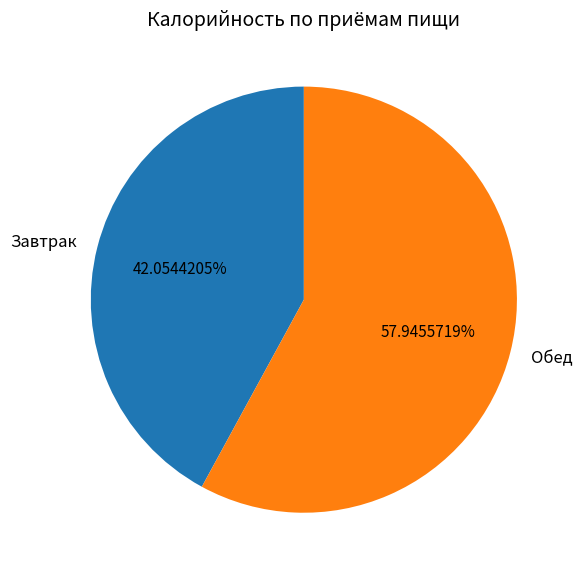

What is the ratio of the value at Завтрак to the value at Обед?

0.7